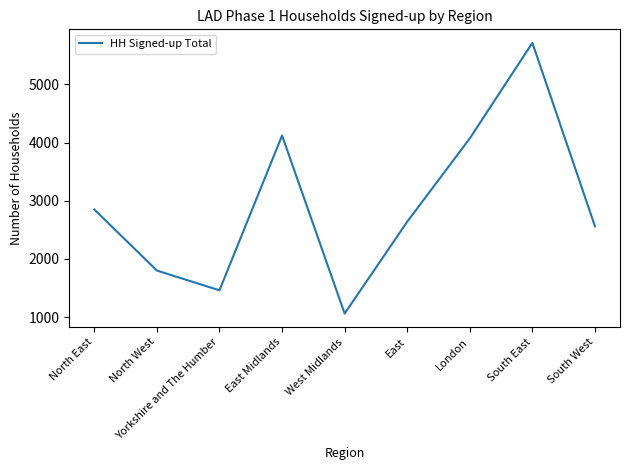

The value at South East is 2076. True or false?

False